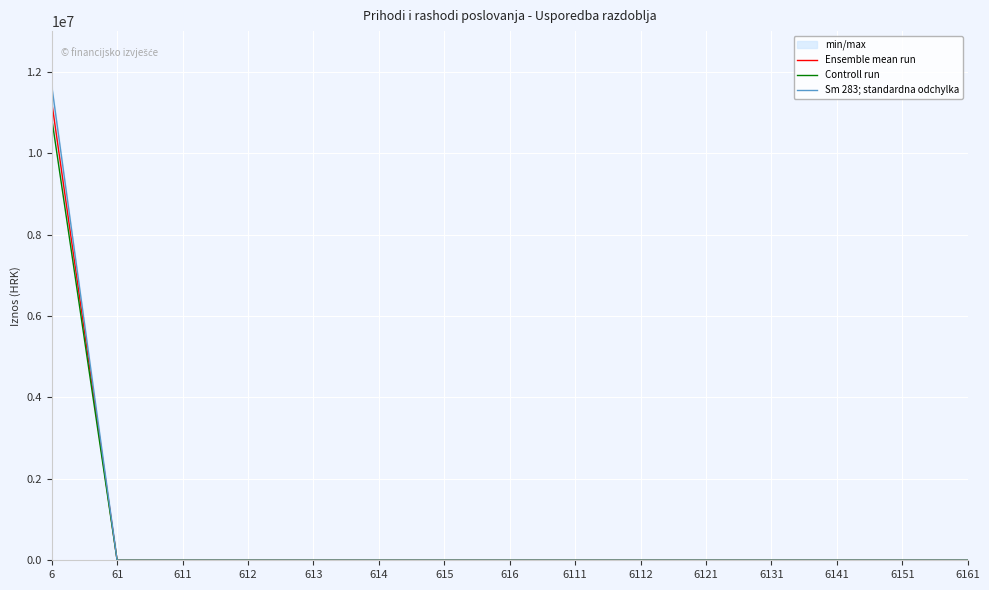

True or false: Ensemble mean run and Controll run cross at least once.

False